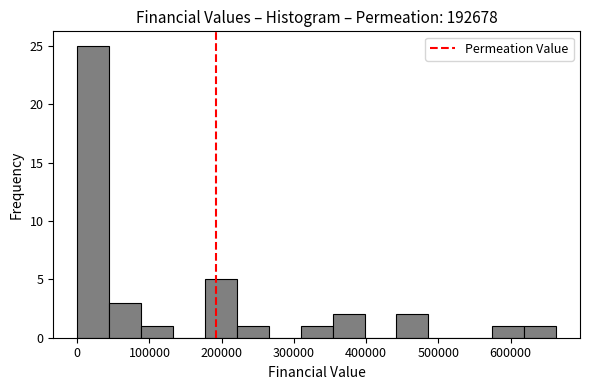

Which range on the x-axis has the tallest bar?

0 to 40000